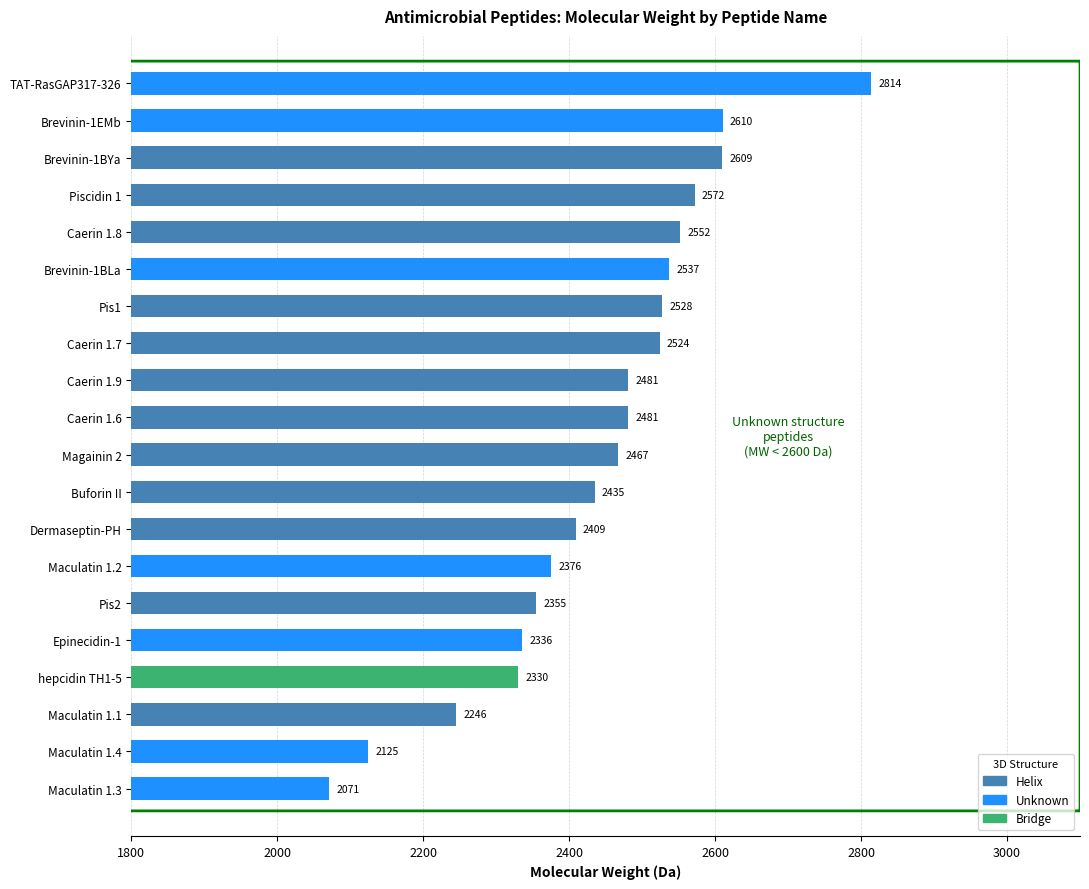

What is the smallest value displayed?

2071.5